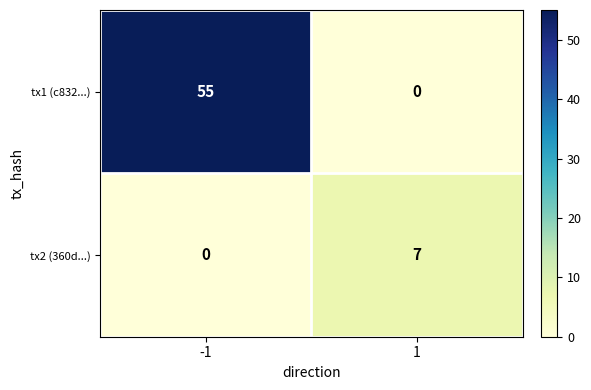

The value of tx1 (c832...) at -1 is 83. True or false?

False